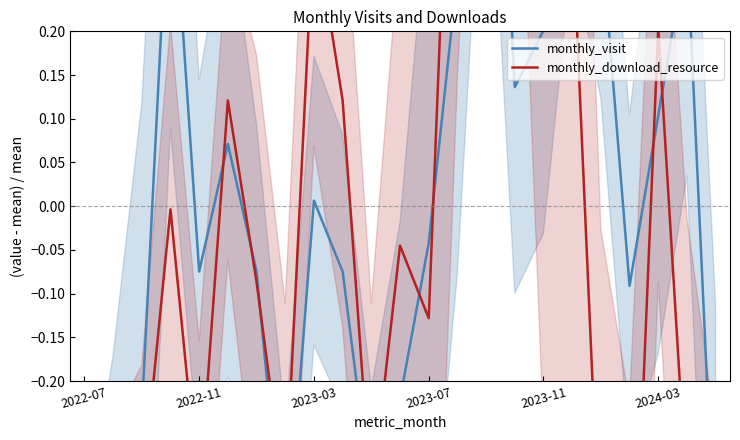

Where do monthly_visit and monthly_download_resource first cross each other?

2022-11 and 2023-03